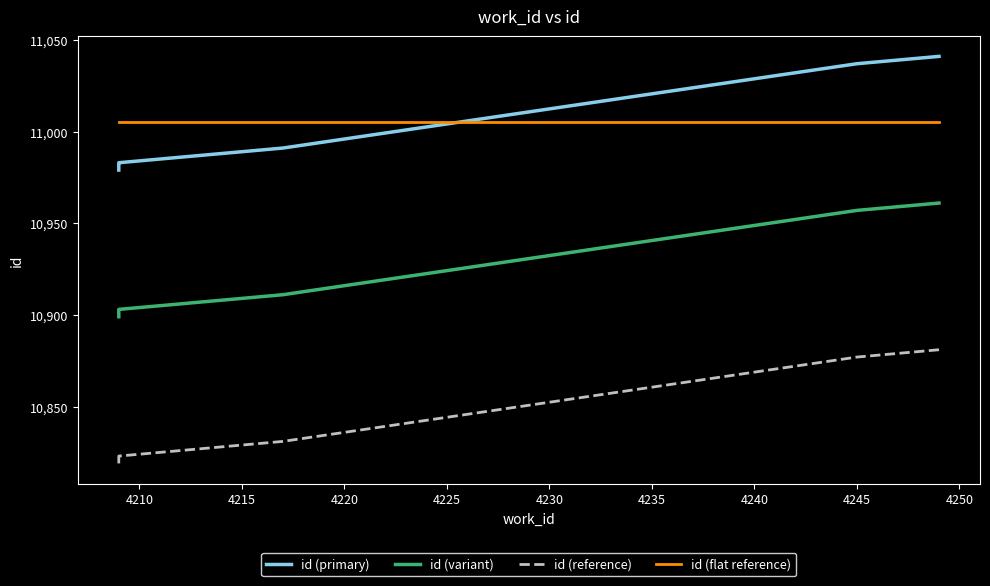

What is the value of the id (primary) point at the 8th from the left?

11038.0